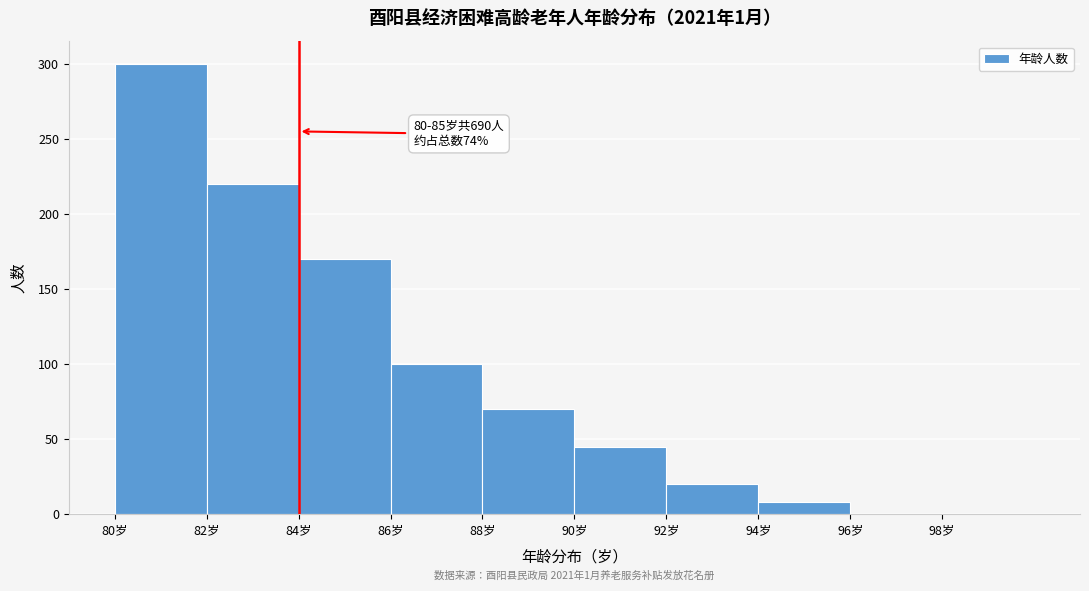

Over which range of the x-axis is the bar tallest?

80 to 82